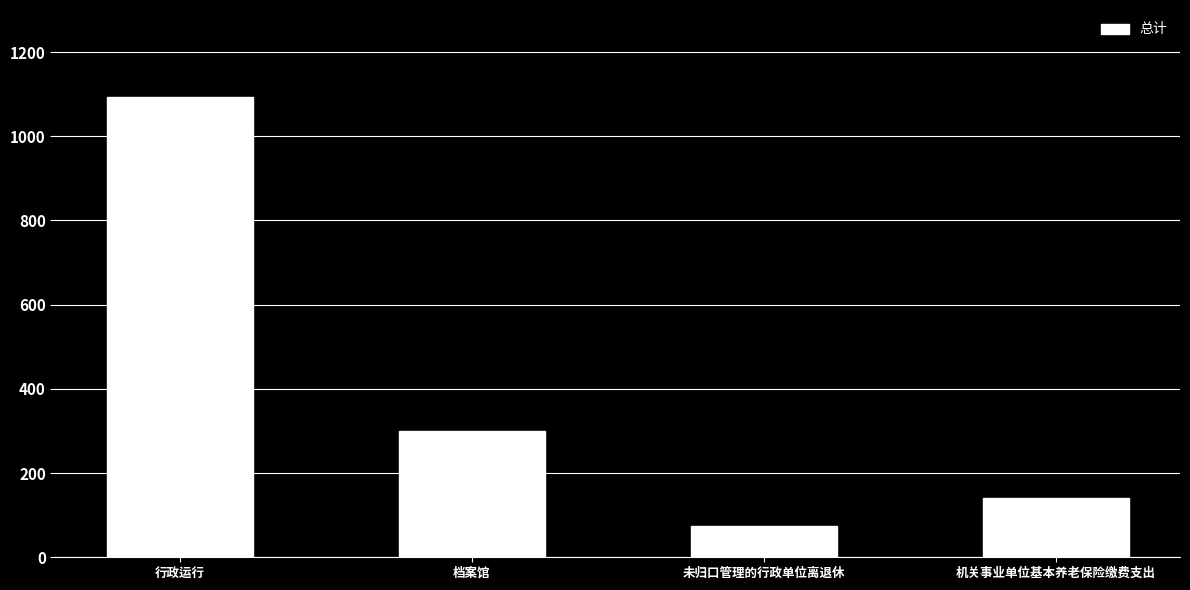

What is the value of the 3rd bar from the left?

74.6